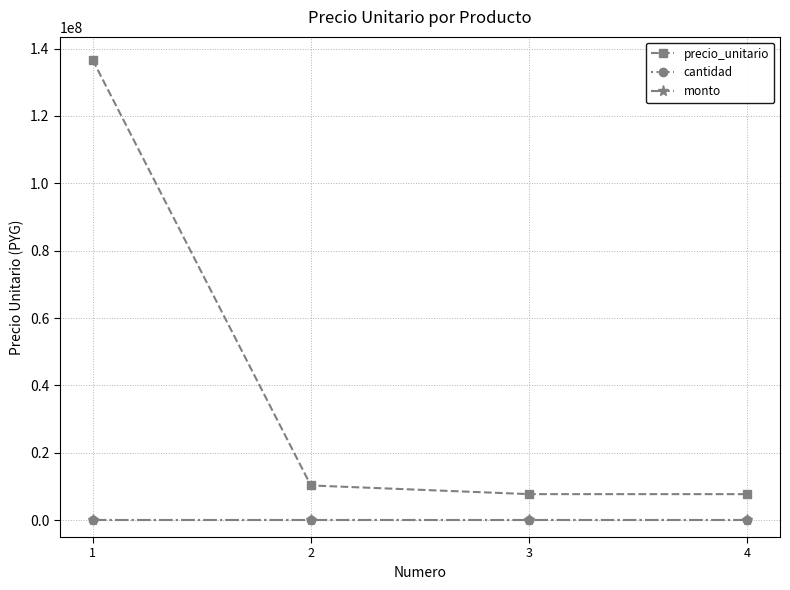

Is this an area chart (filled region under the line)?

No